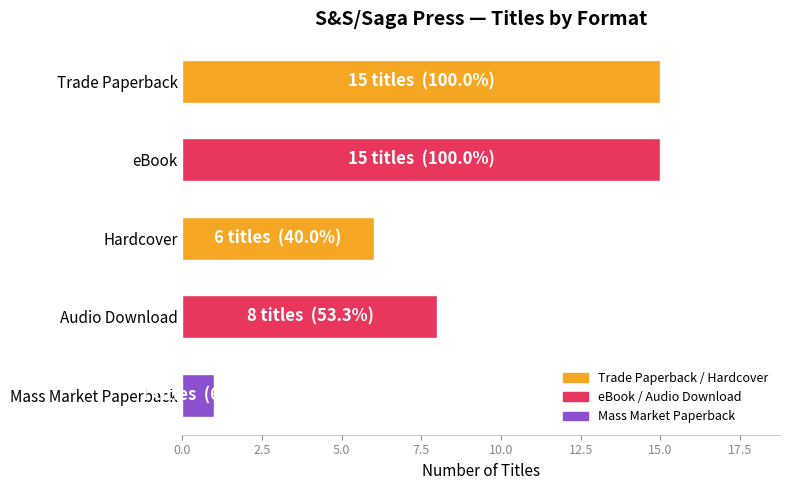

What is the average value?

9